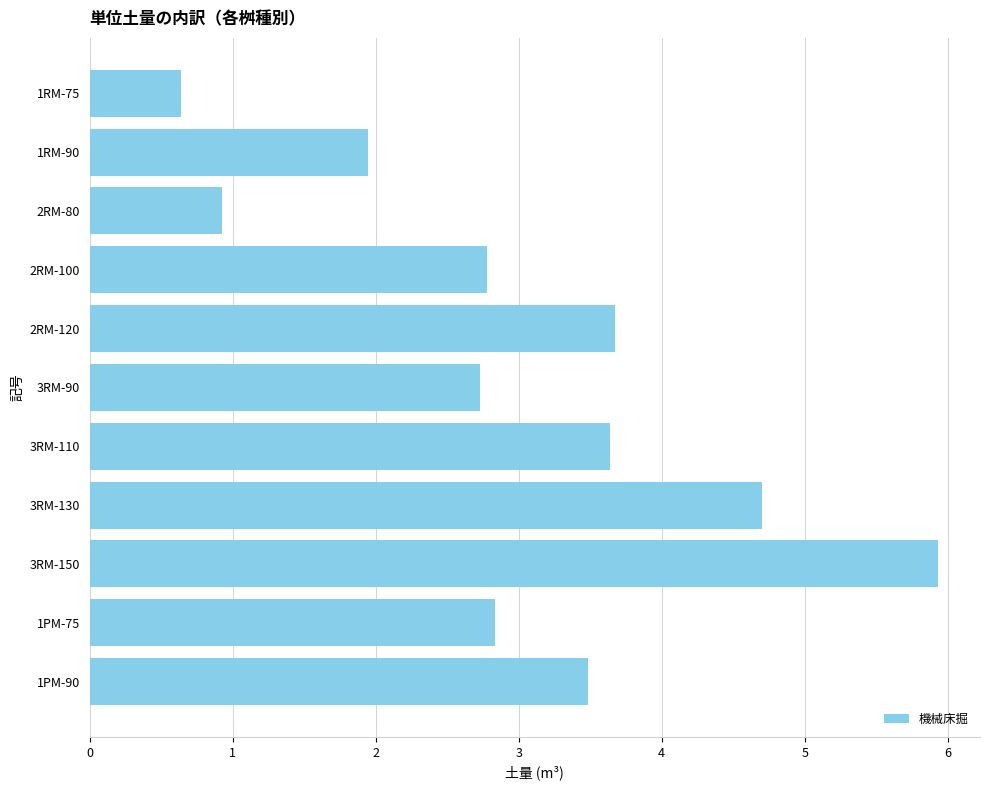

What is the change in value from 3RM-90 to 3RM-110?

+0.9